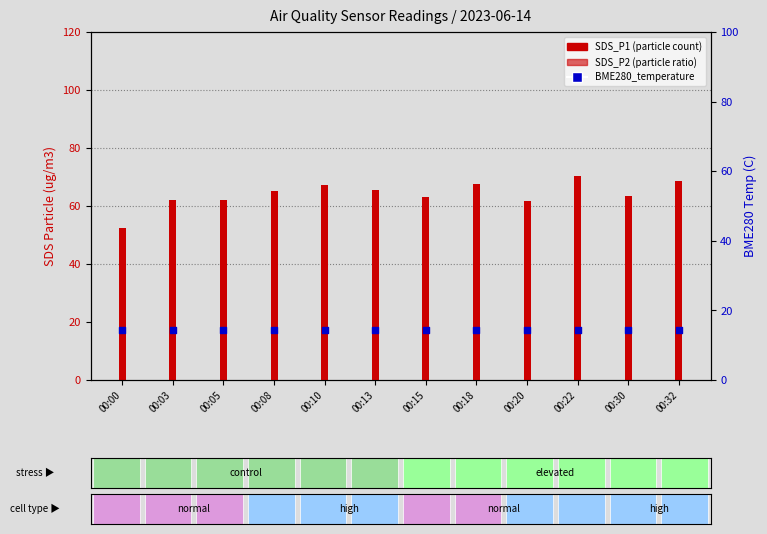

Is the value of SDS_P1 at 00:00 greater than the value of SDS_P2 at 00:00?

Yes